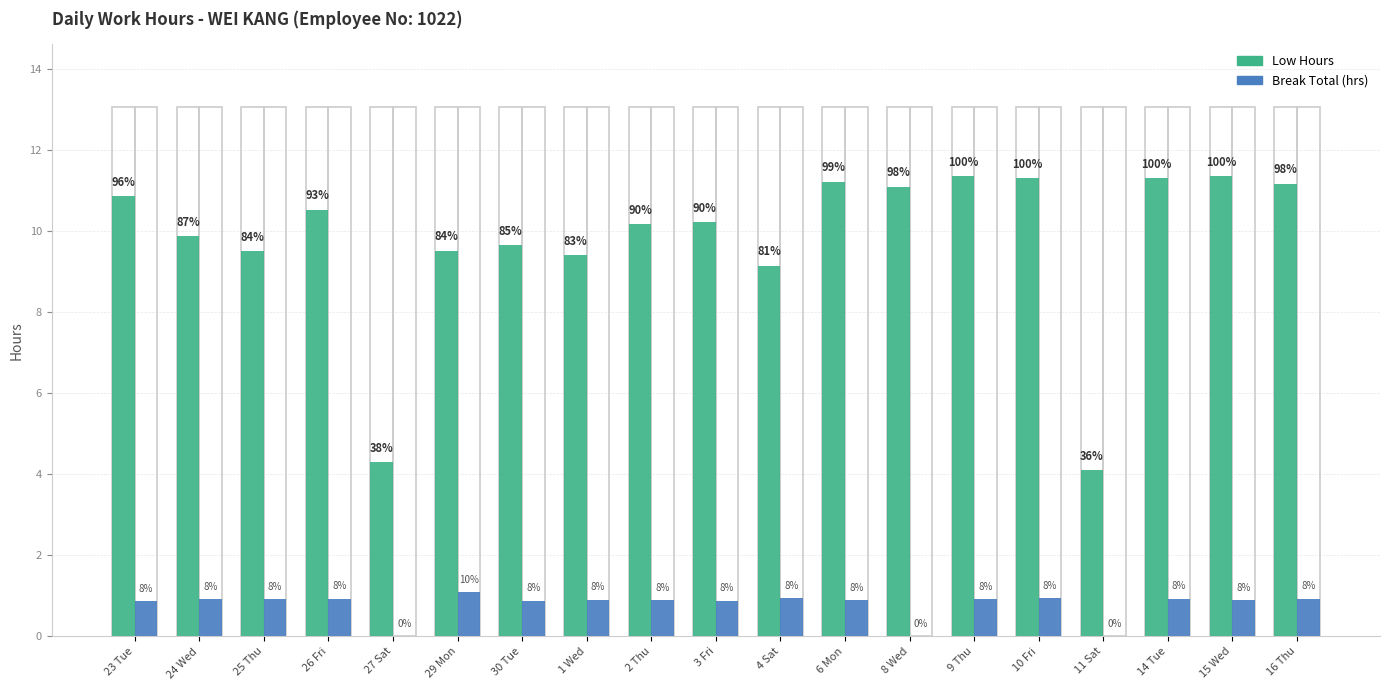

Where is Low Hours nearest to the value 7?

4 Sat